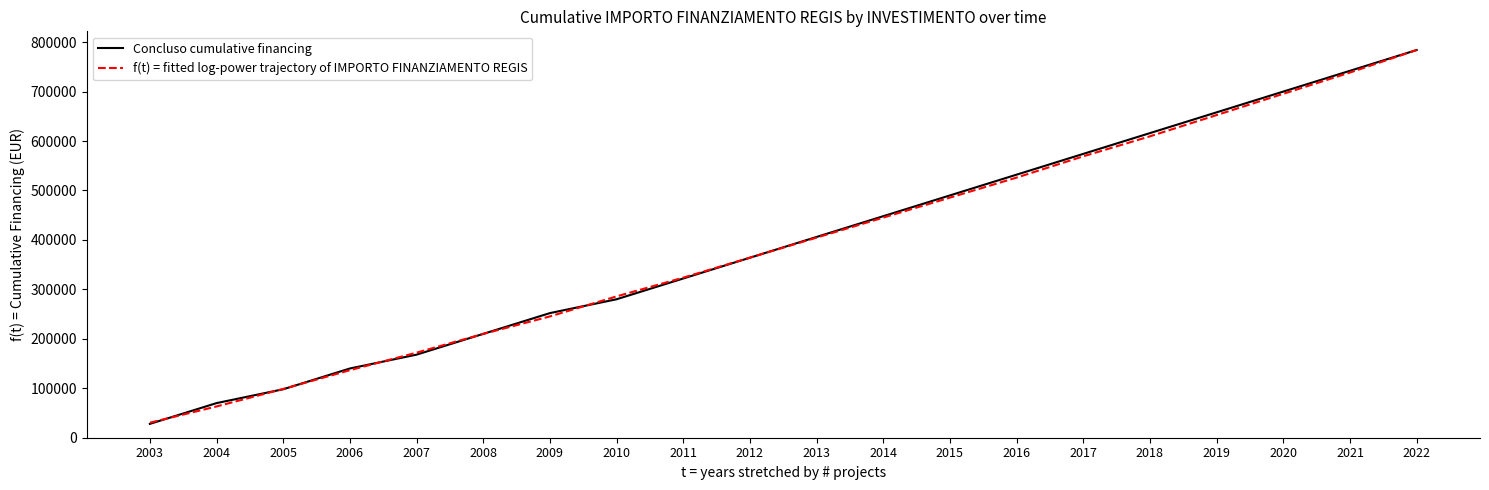

What is the total value across all series at 2008?

419909.7